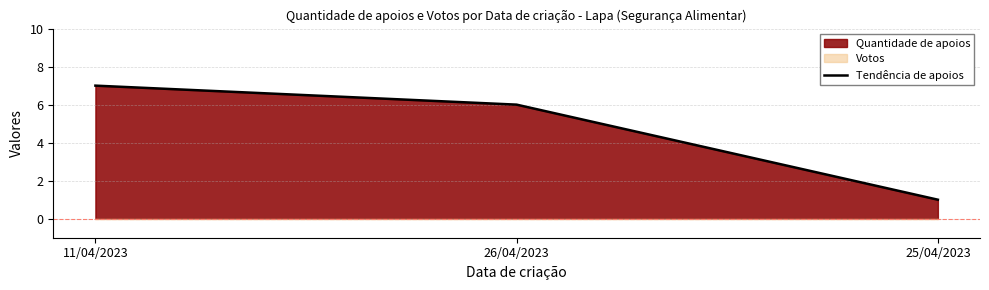

Reading left to right, transcribe all the data shown in this chart.

11/04/2023=7	26/04/2023=6	25/04/2023=1